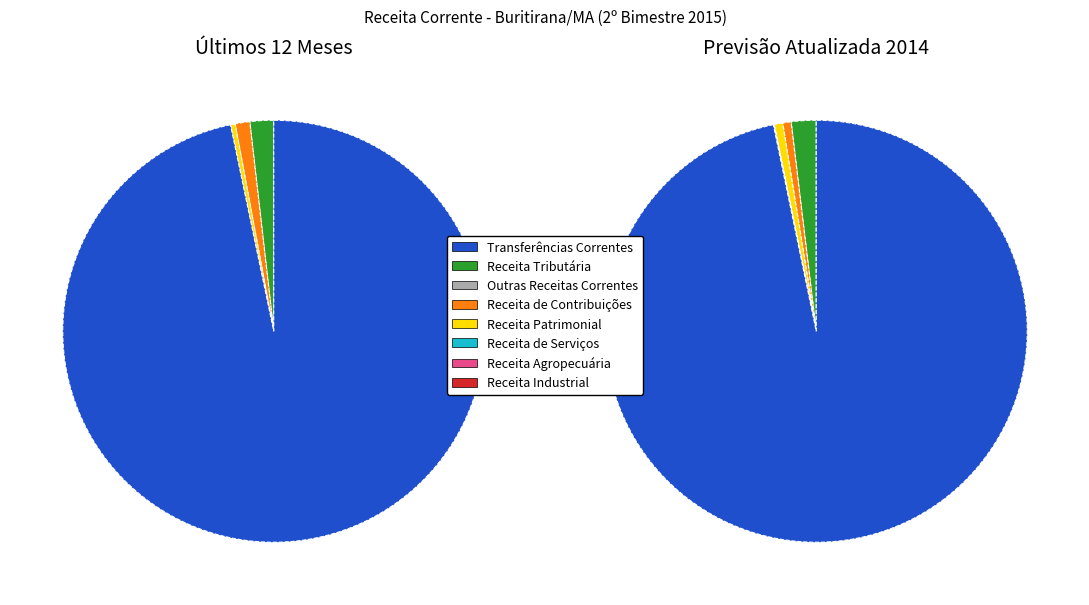

To the nearest percent, what is the difference between the Receita Tributária and Receita de Serviços slice percentages?

2%